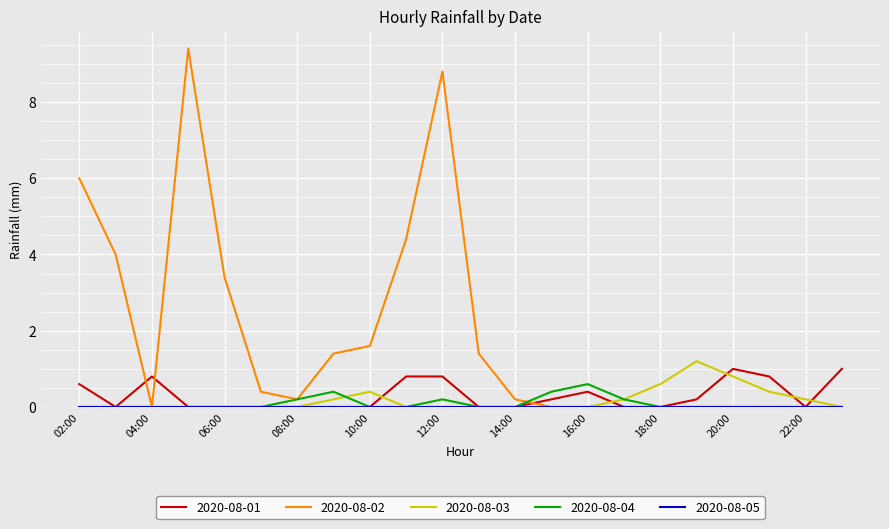

Which series has the largest total across all categories?

2020-08-02